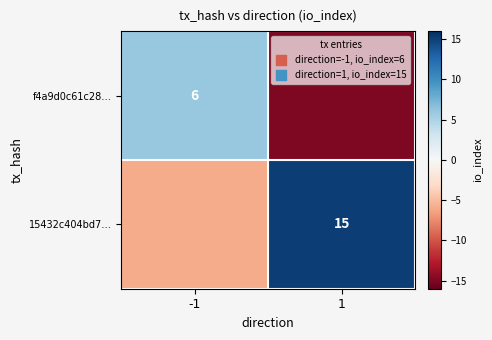

The value of 15432c404bd7… at 1 is 15. True or false?

True